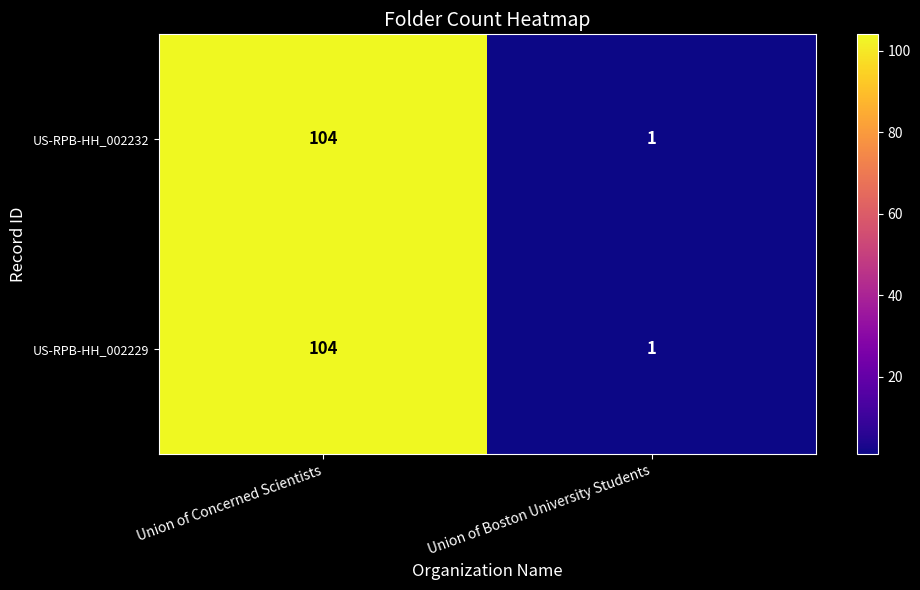

At which category is the sum across all series the highest?

Union of Concerned Scientists